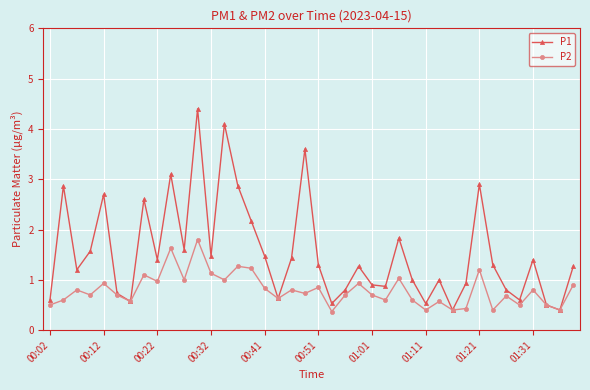

Which series has the widest spread of values?

P1